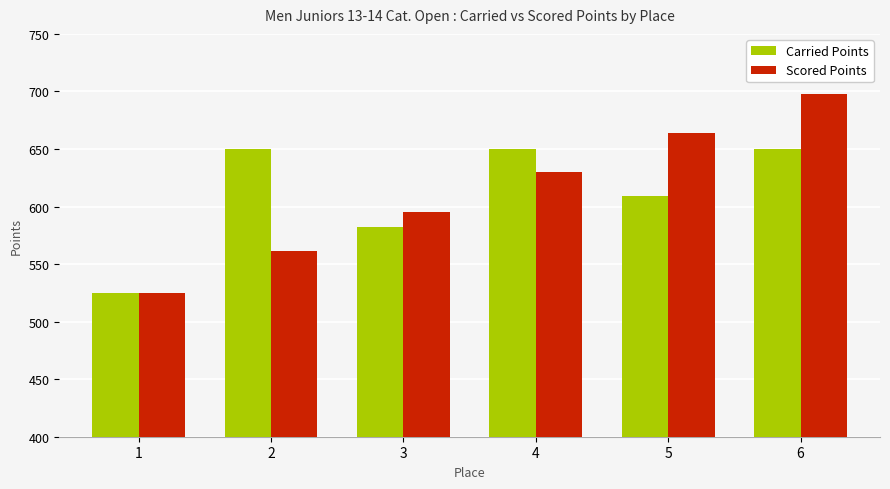

List the series in order of their peak value, lowest first.

Carried Points, Scored Points